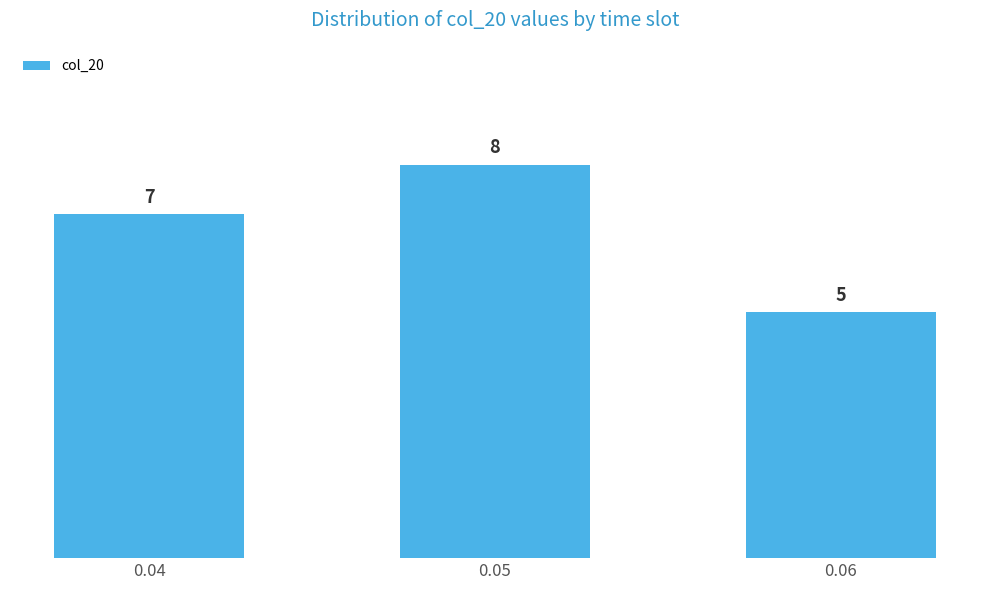

What is the approximate value at 0.04?

7